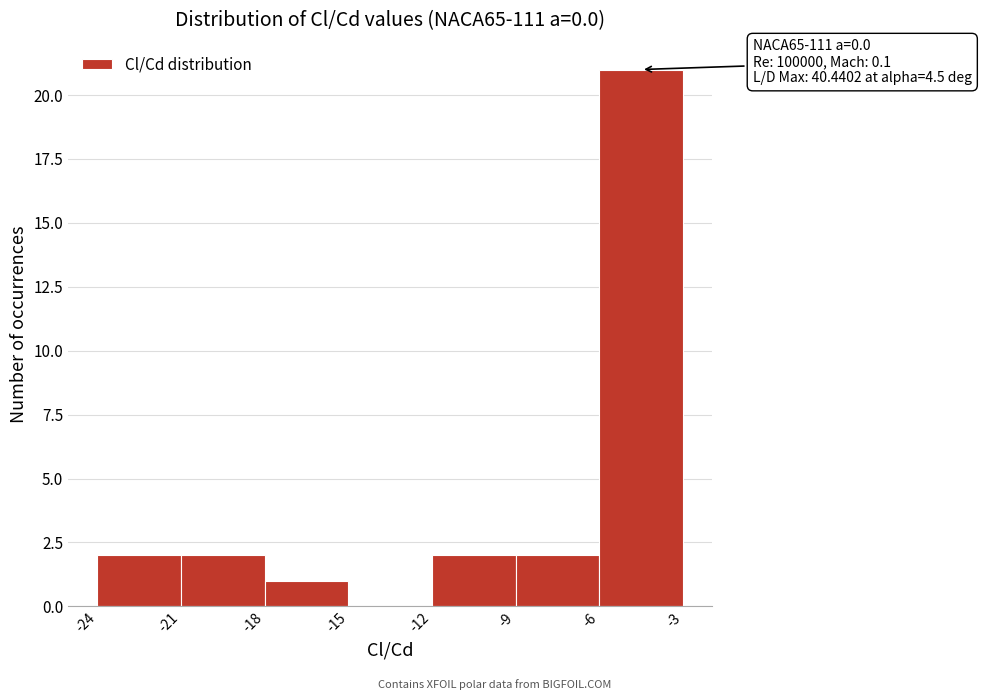

Over which range of the x-axis is the bar tallest?

-6 to -3